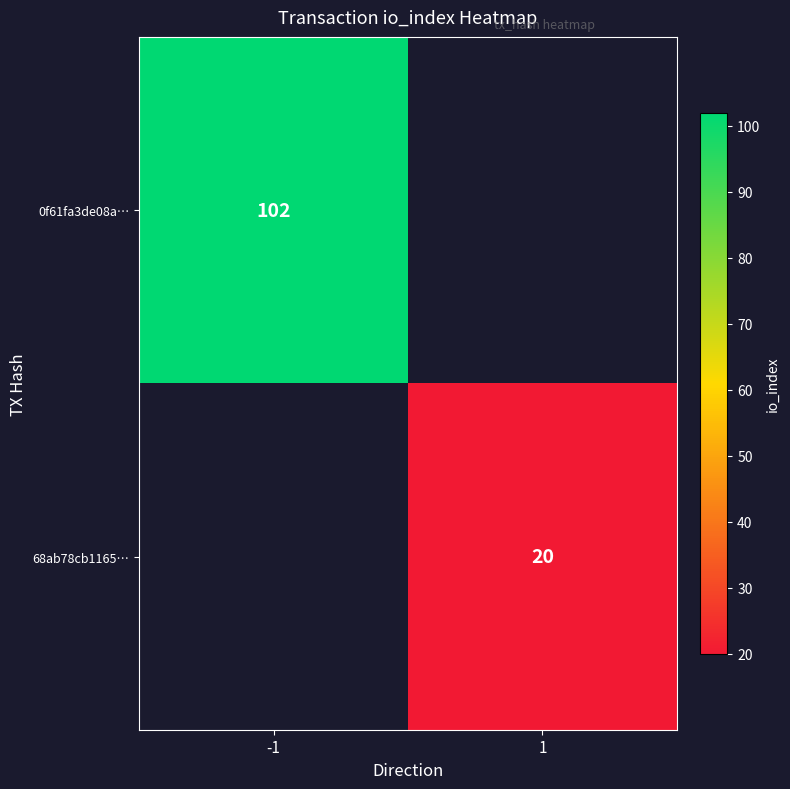

The value of 68ab78cb1165… at 1 is 20. True or false?

True